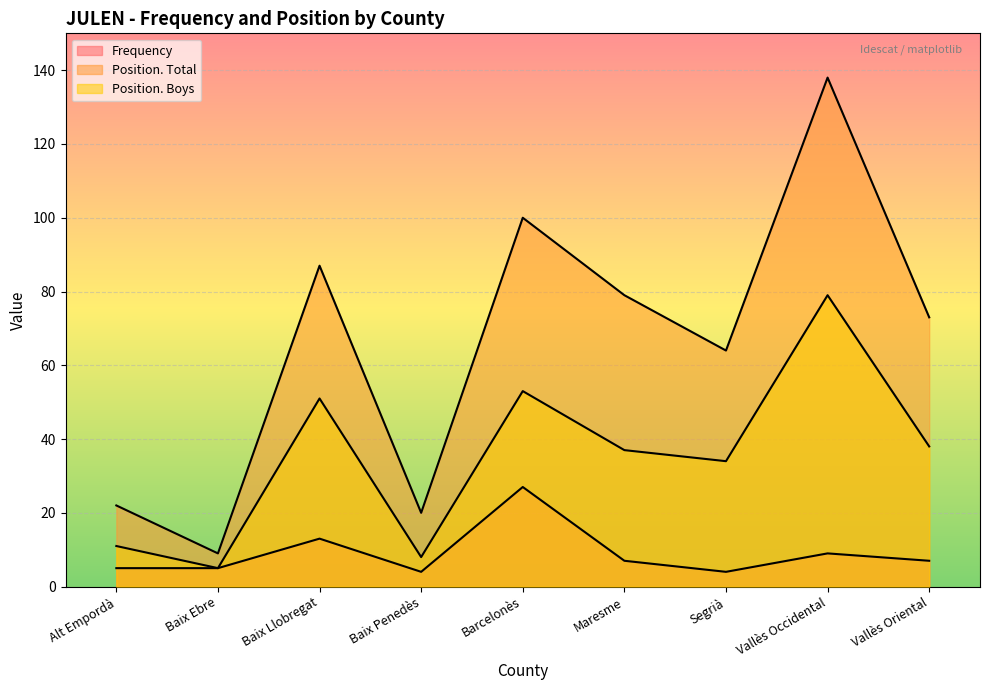

What is the label of the 9th point from the right?

Alt Empordà